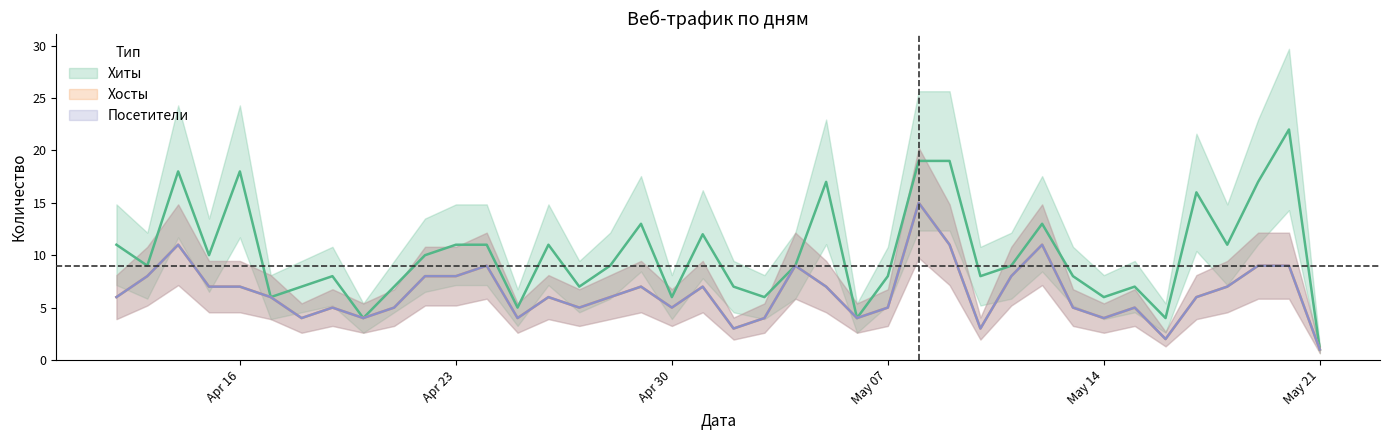

True or false: Хосты and Хиты intersect in this chart.

False